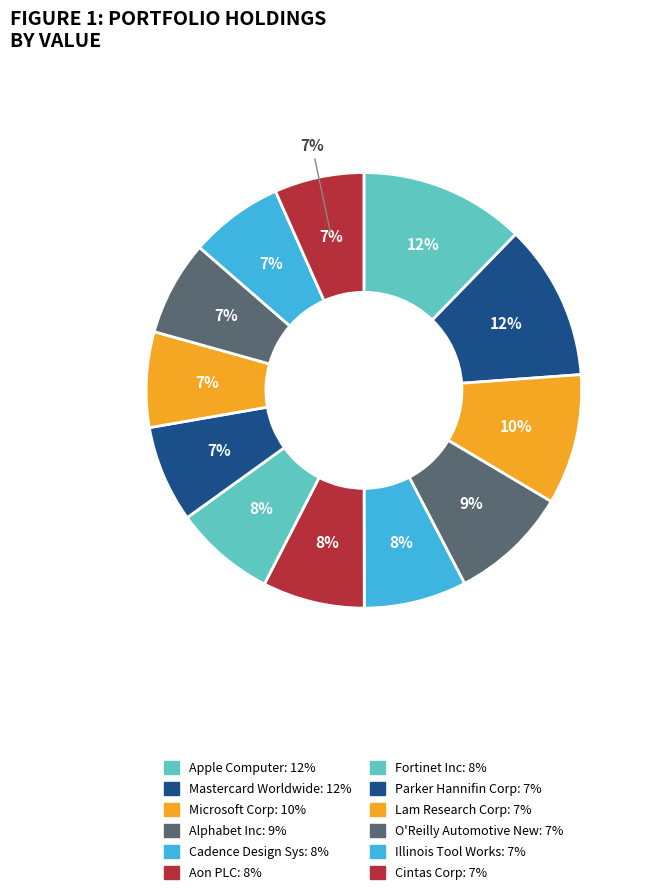

Does Parker Hannifin Corp represent more than half of the total?

No